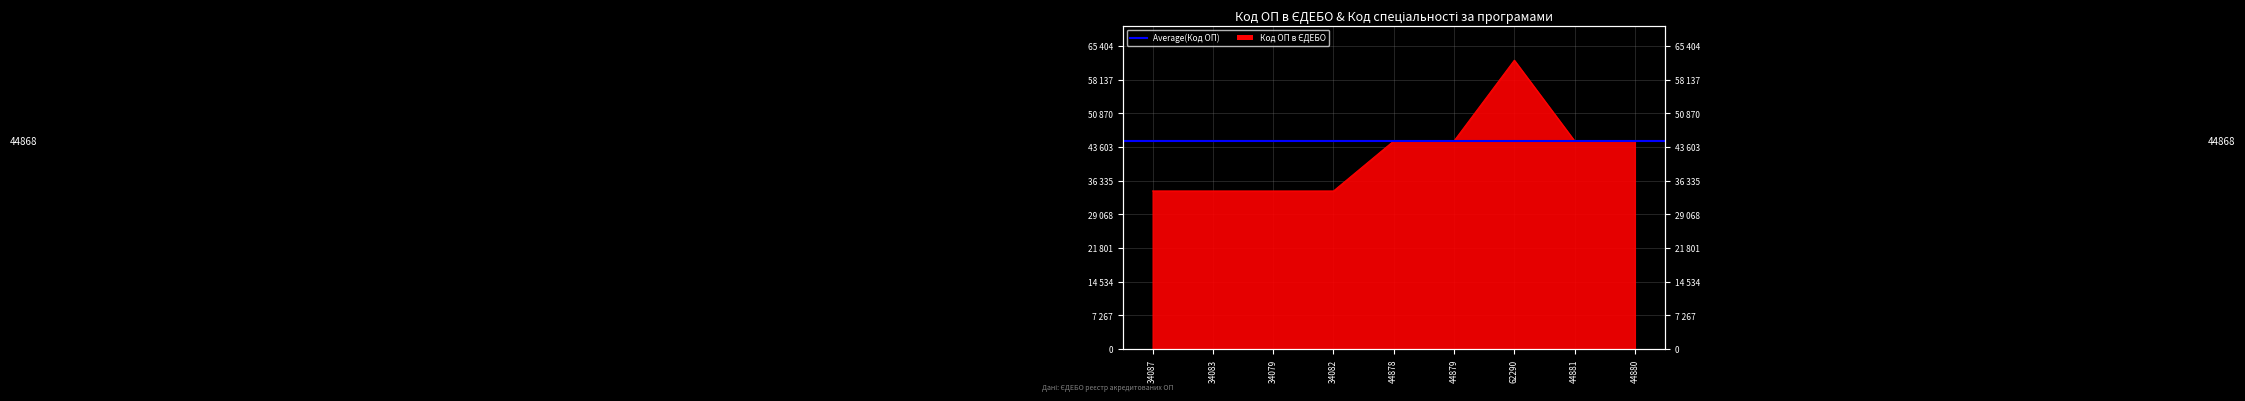

What is the difference between the maximum and second lowest values?

28208